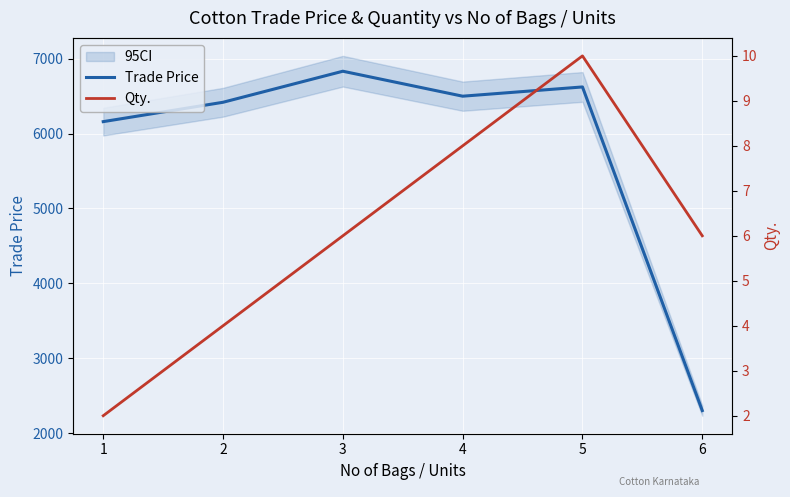

Which series has the largest total across all categories?

Trade Price